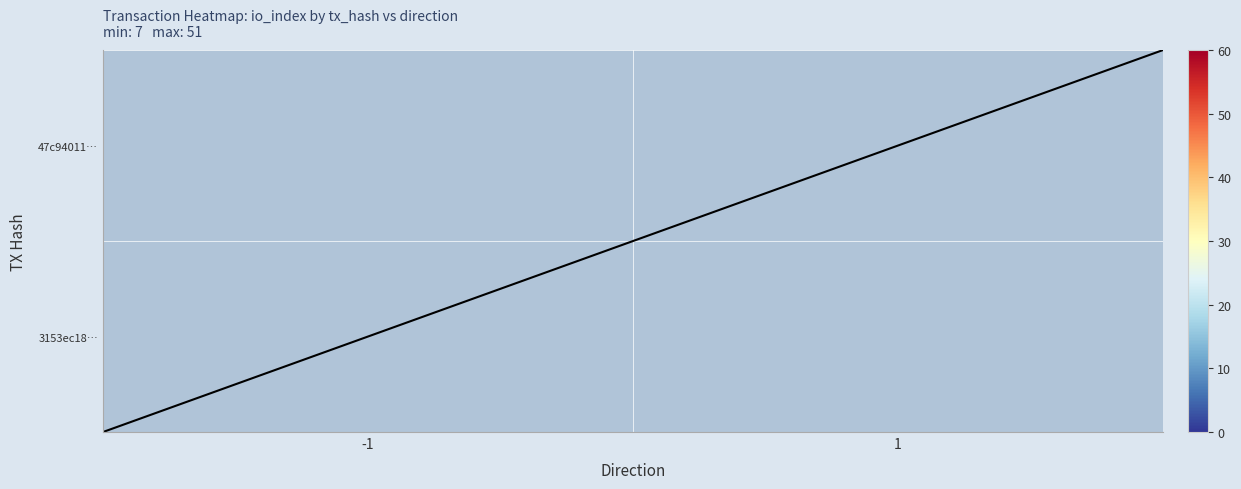

Which category has the highest value in the 3153ec18… series?

-1